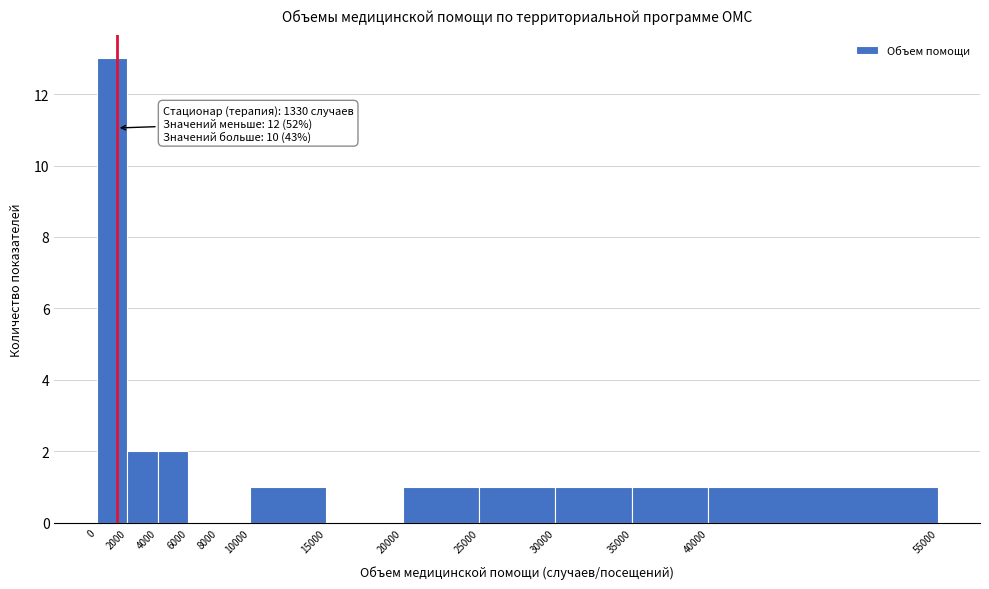

Over which range of the x-axis is the bar tallest?

0 to 2000